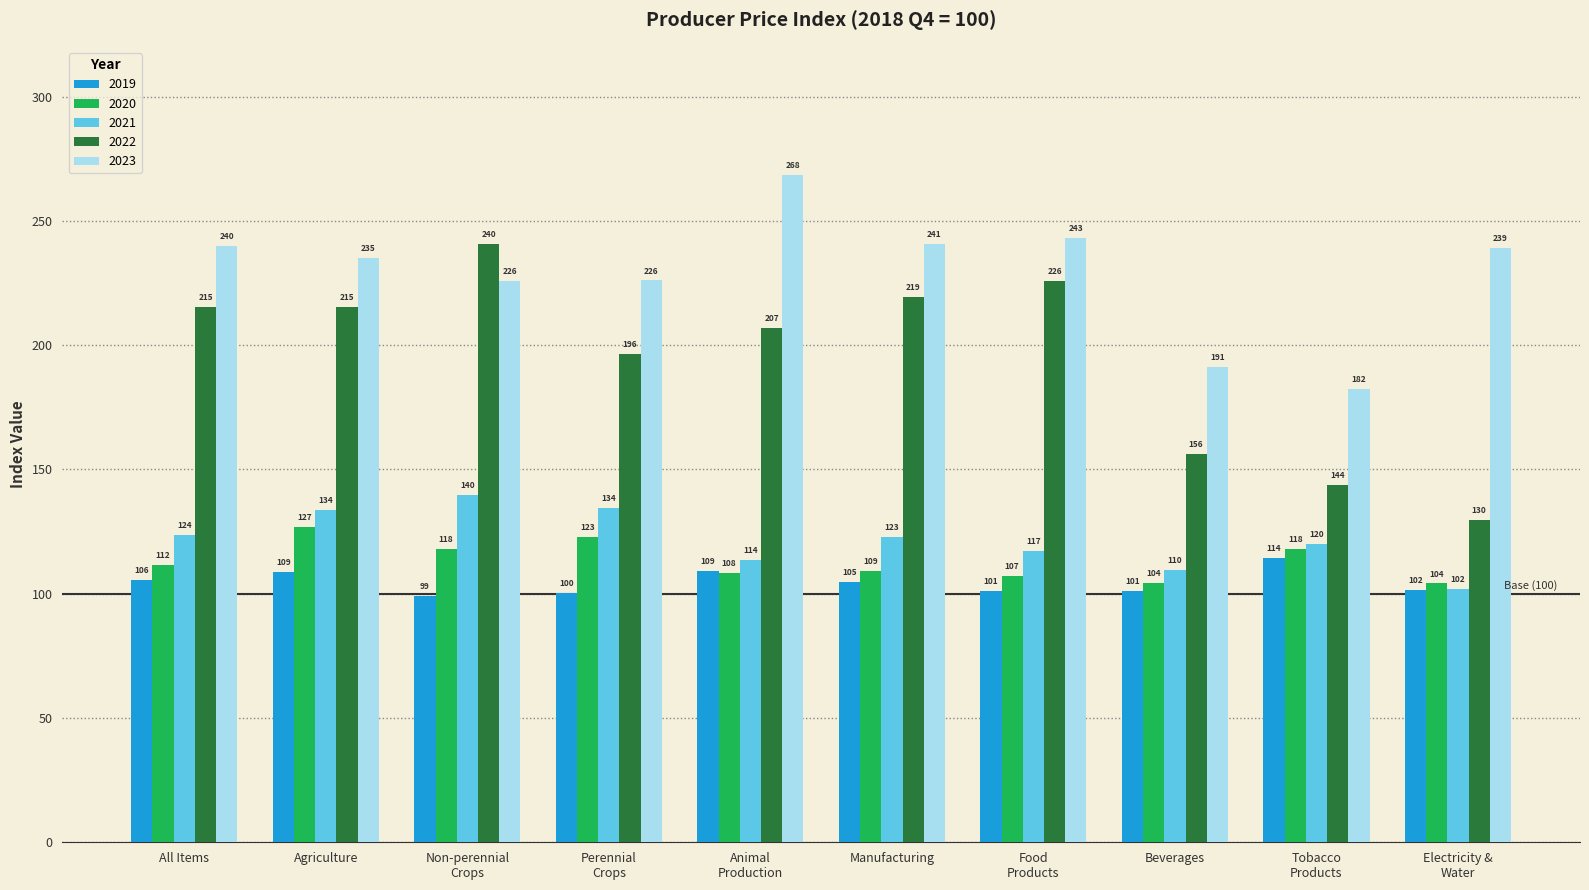

What is the difference between the second highest and second lowest values in the 2023 series?

51.9